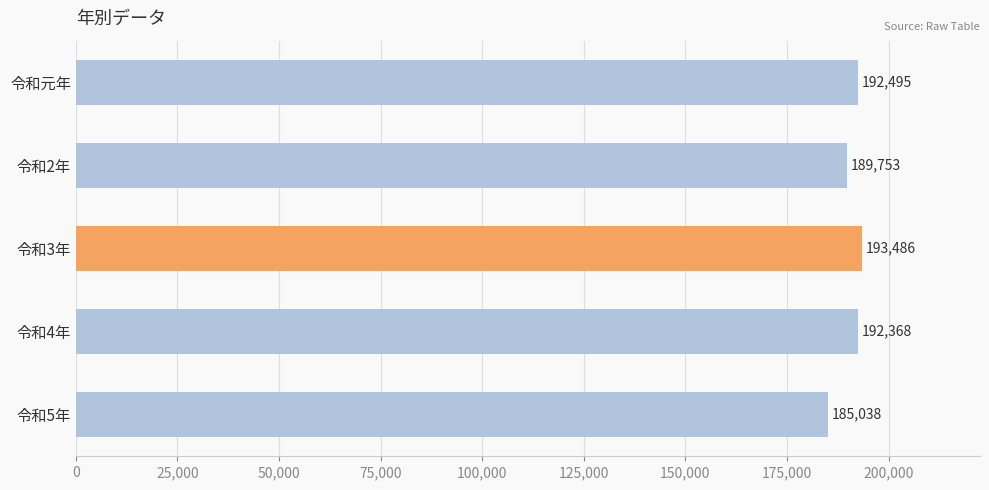

How many data points are less than 192368?

2